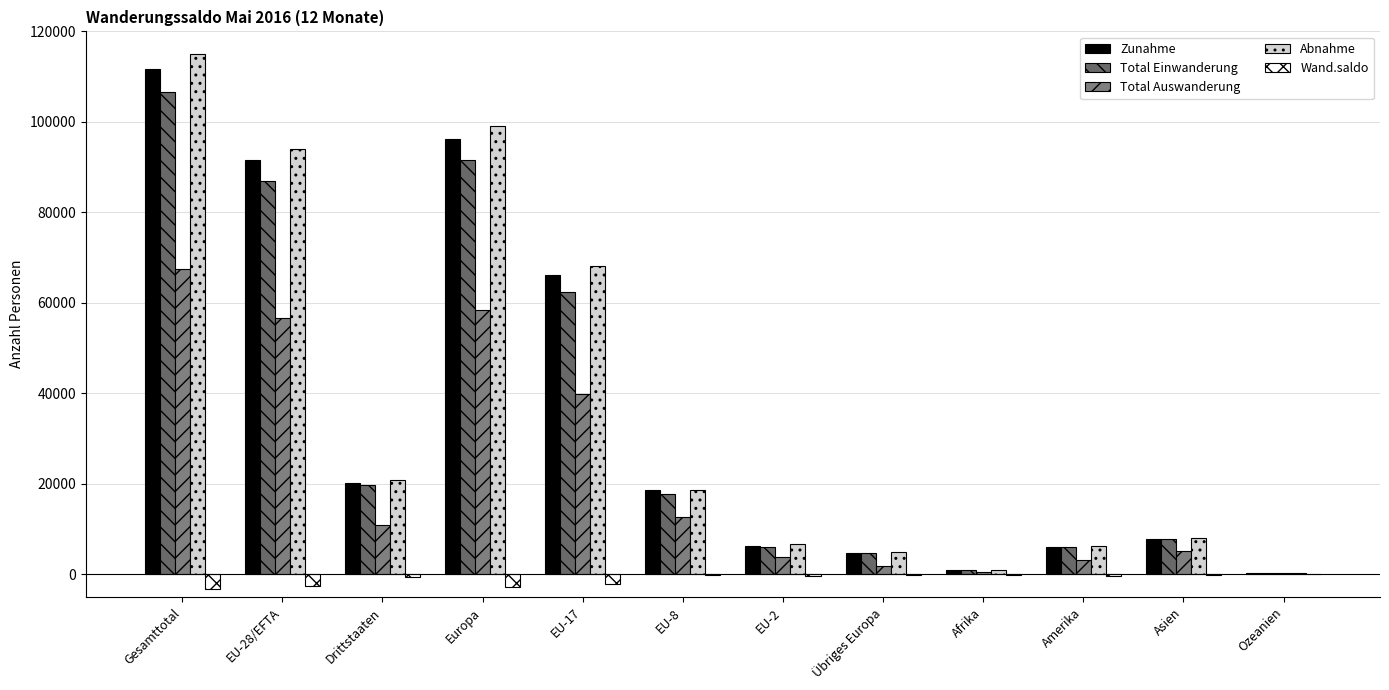

Is the value of Zunahme at EU-8 greater than the value of Total Auswanderung at Asien?

Yes